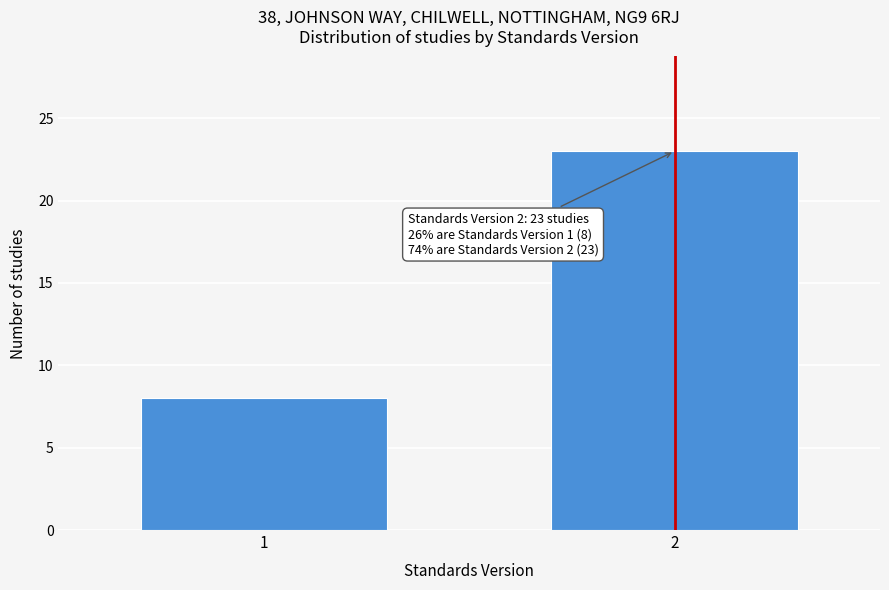

Reading left to right, extract all data points from this chart.

1=8	2=23